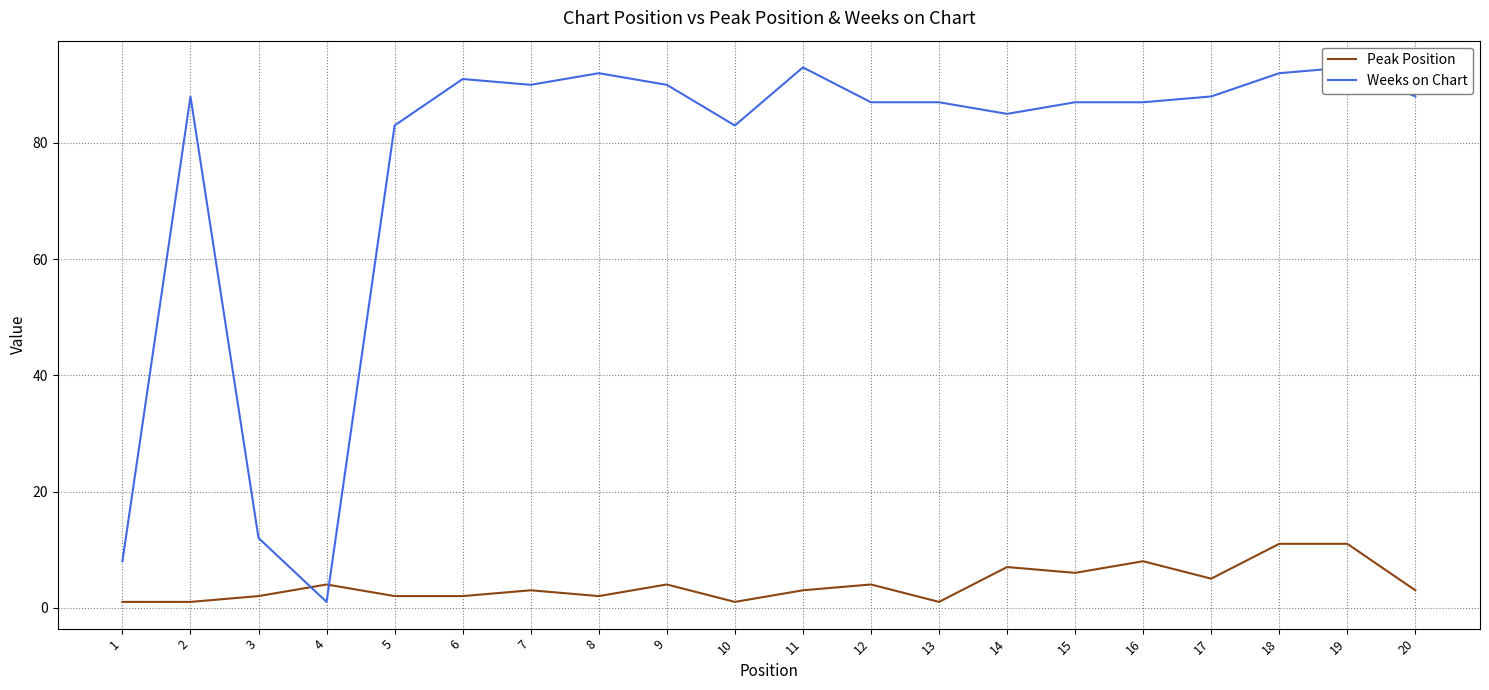

At which label is Peak Position closest to 6?

15